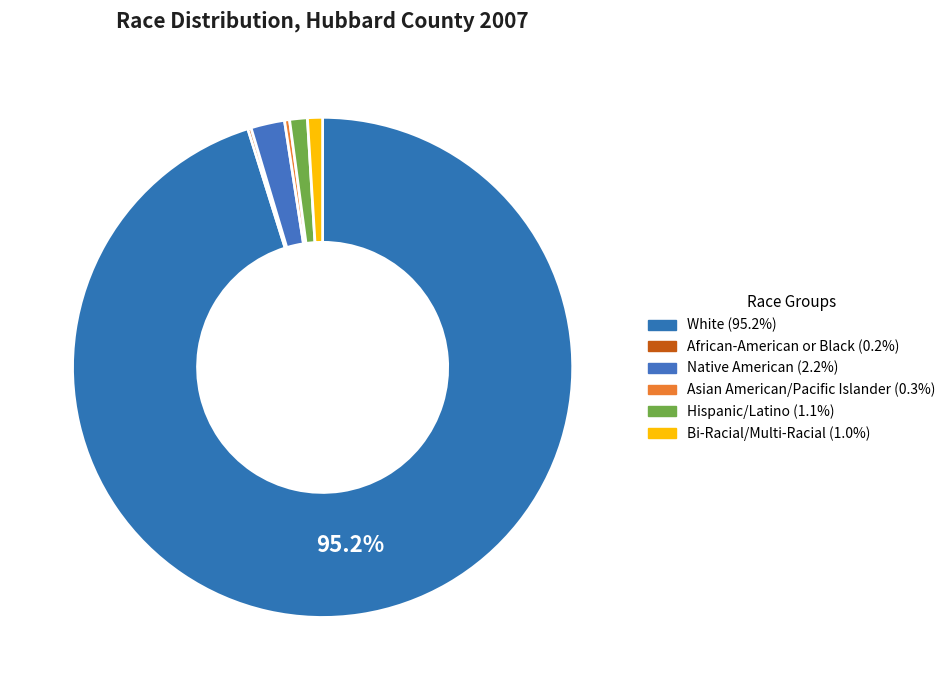

How many segments does this pie chart have?

6